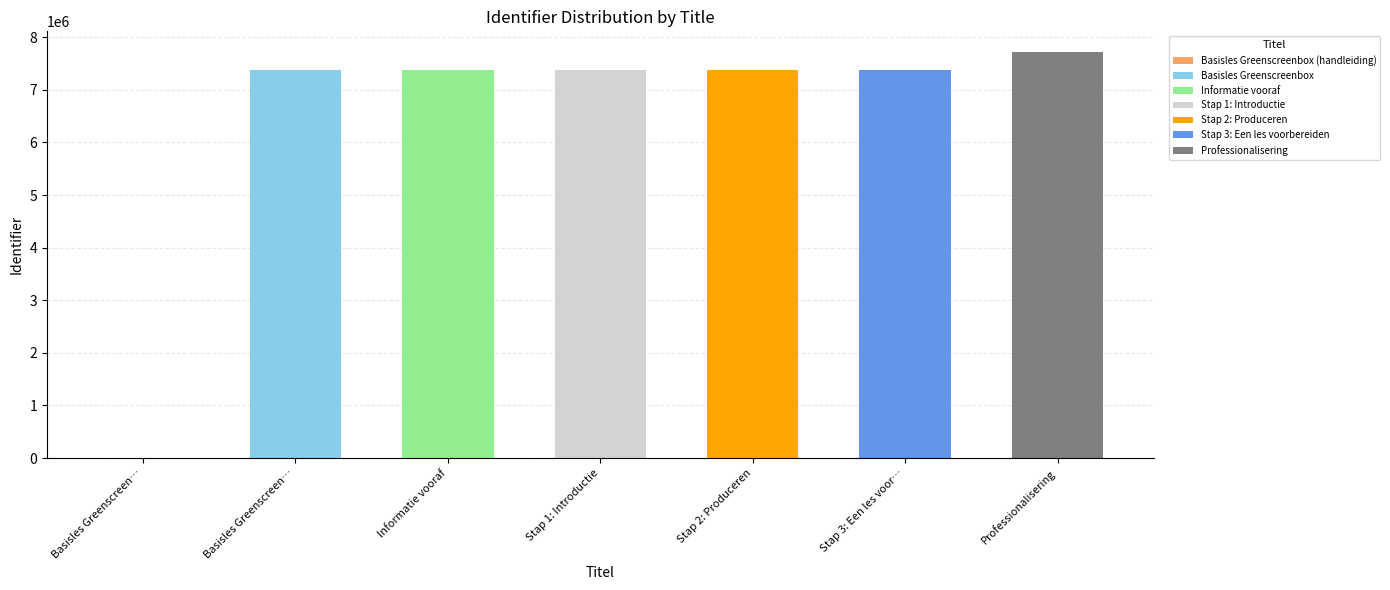

The value at Basisles Greenscreen… is 7385252. True or false?

True